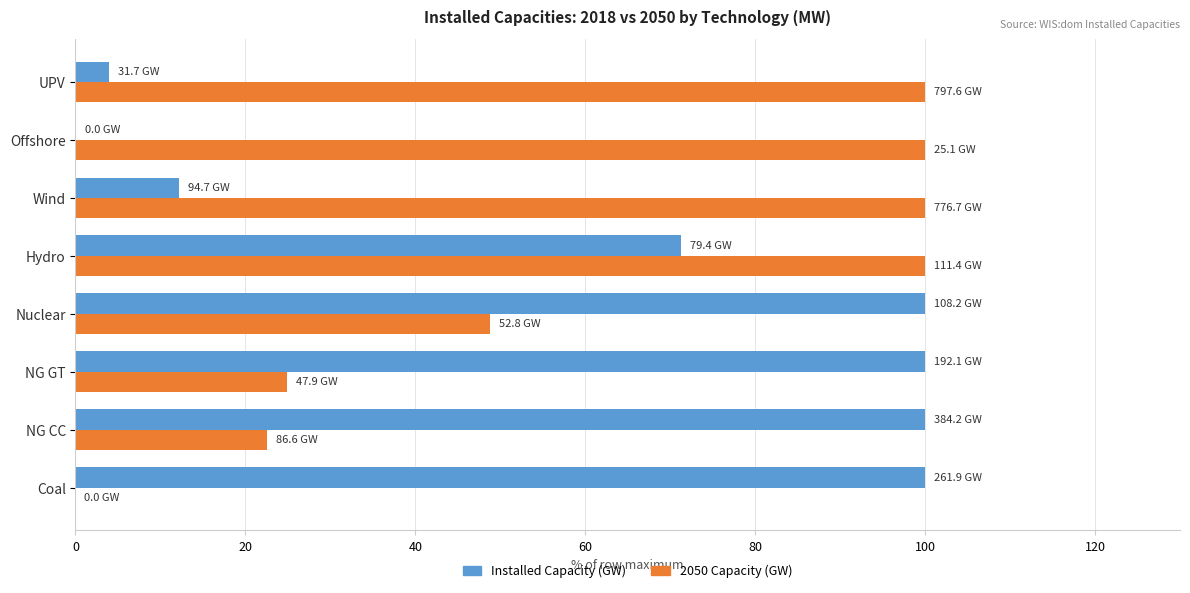

What is the approximate value of Installed Capacity (GW) at NG CC?

100.0